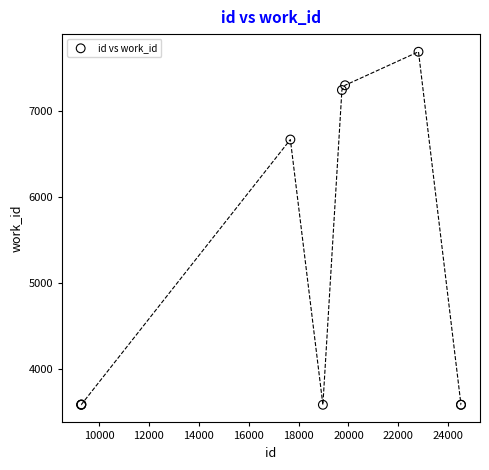

What Y value in the scatter plot is closest to 5635?

6665